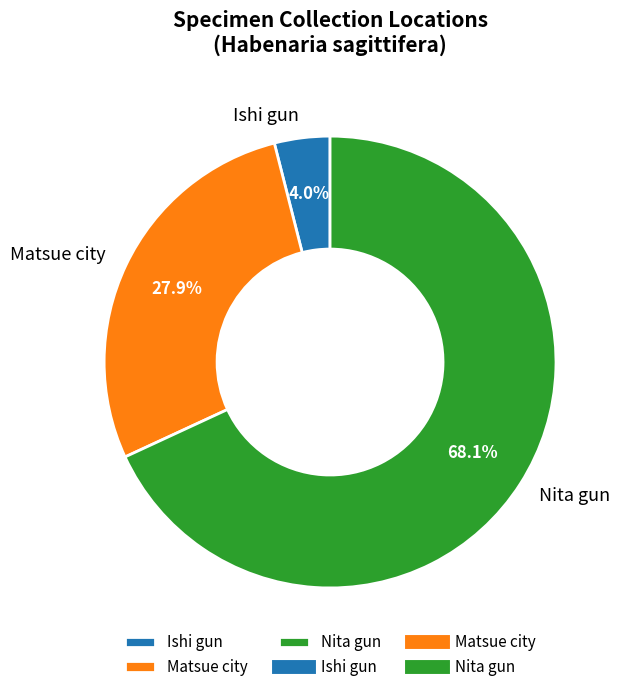

Which has a higher value, Ishi gun or Nita gun?

Nita gun